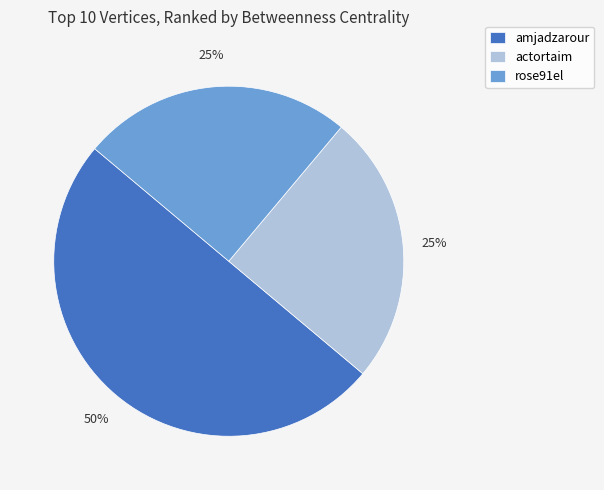

Approximately how many times larger is the value at amjadzarour compared to rose91el?

2.0